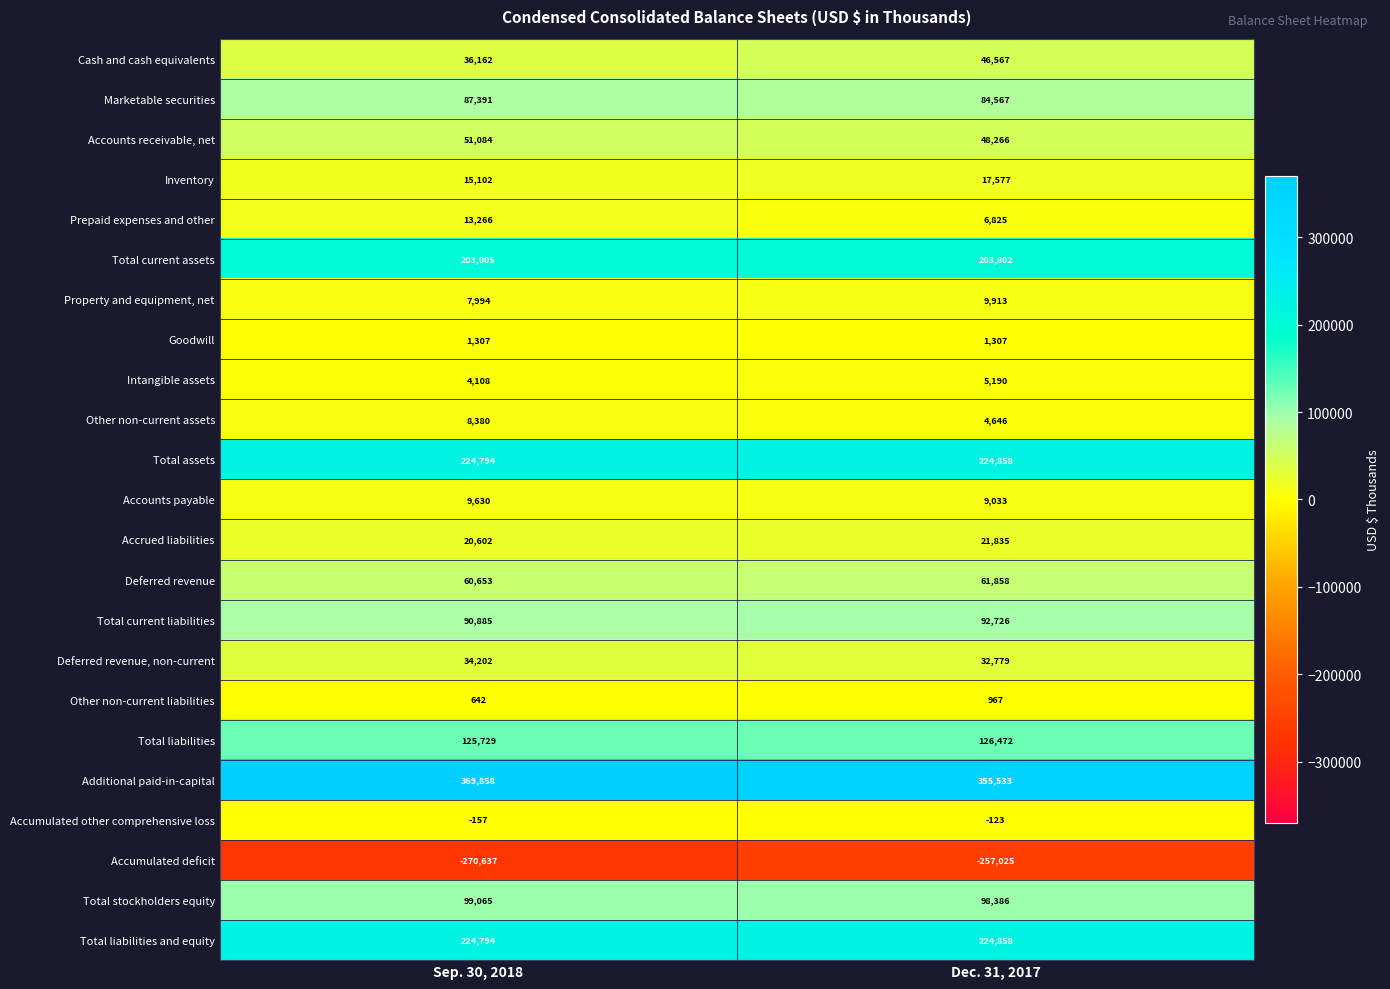

What is the sum of the Accrued liabilities values at Dec. 31, 2017 and Sep. 30, 2018?

42437